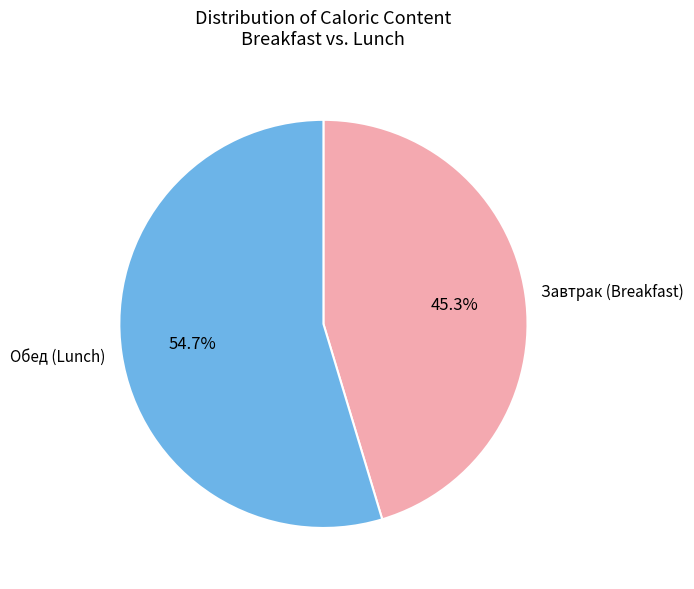

What portion of the pie excludes Завтрак (Breakfast)?

54.7%